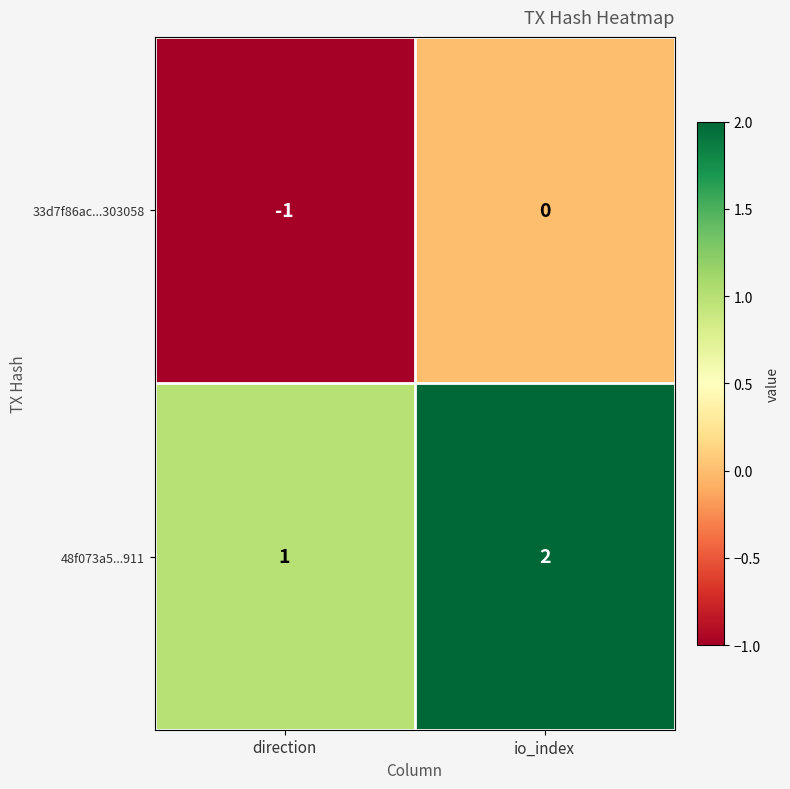

Which category has the lowest value in the 33d7f86ac...303058 series?

direction